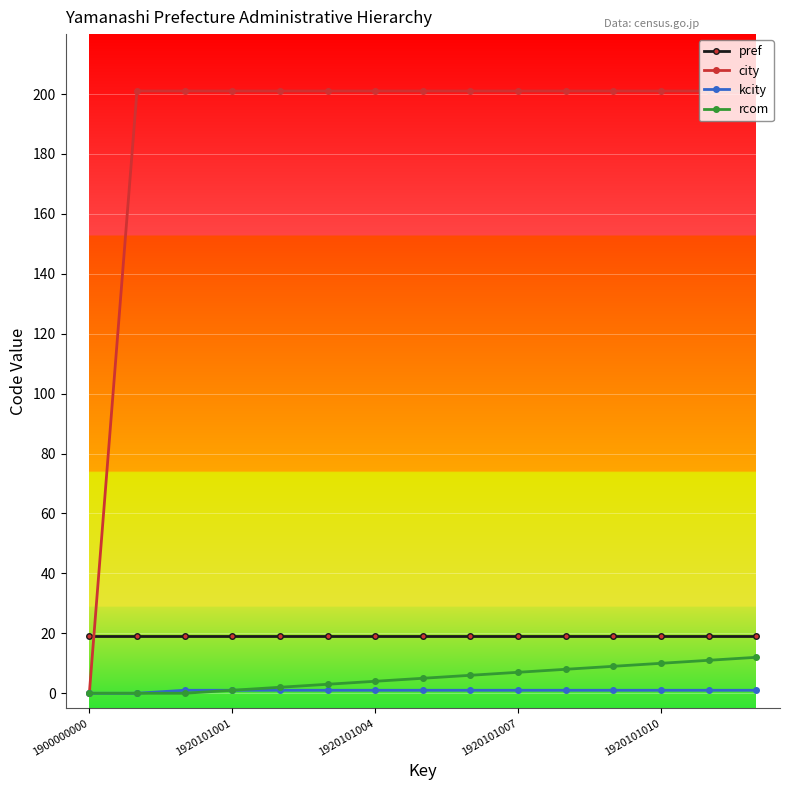

Which series has the widest spread of values?

city